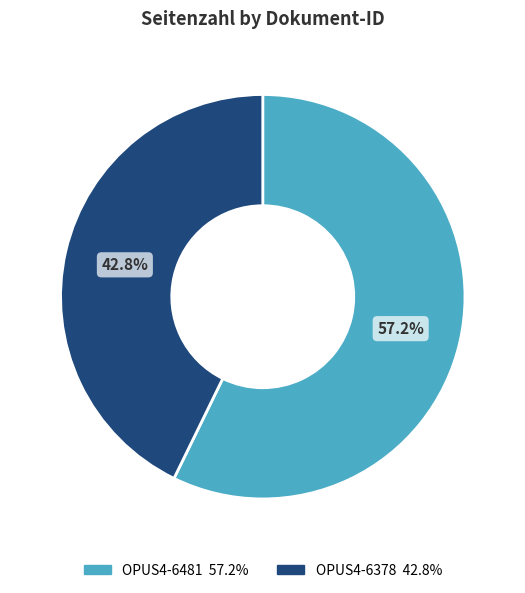

Which has a higher value, OPUS4-6481 or OPUS4-6378?

OPUS4-6481